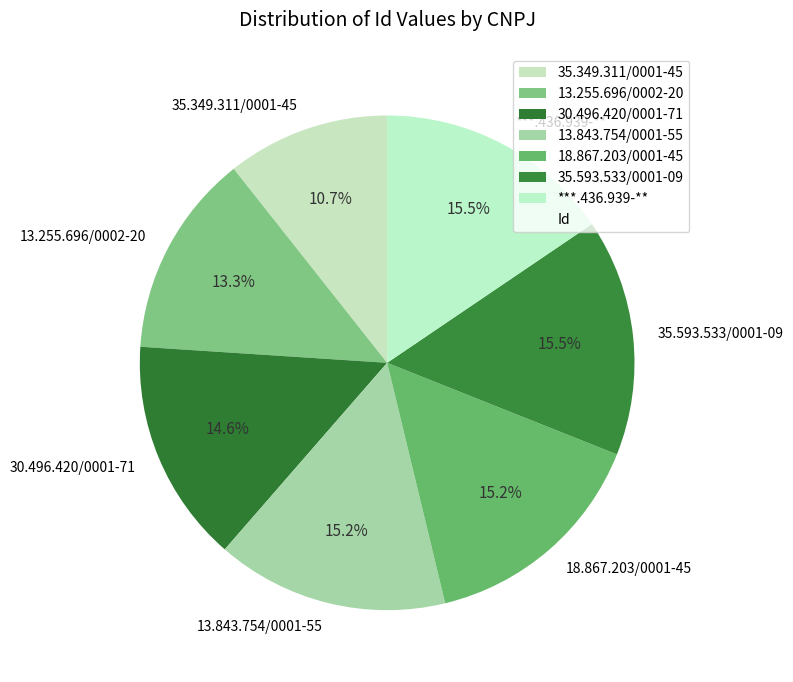

Is there a majority slice in this chart?

No